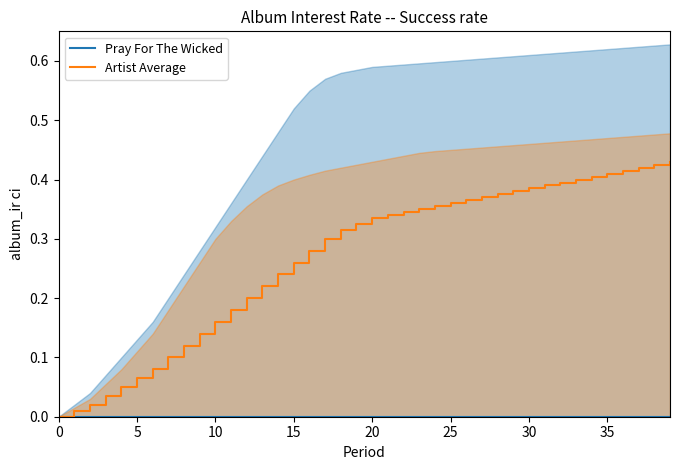

At how many categories does at least one series exceed 0?

39